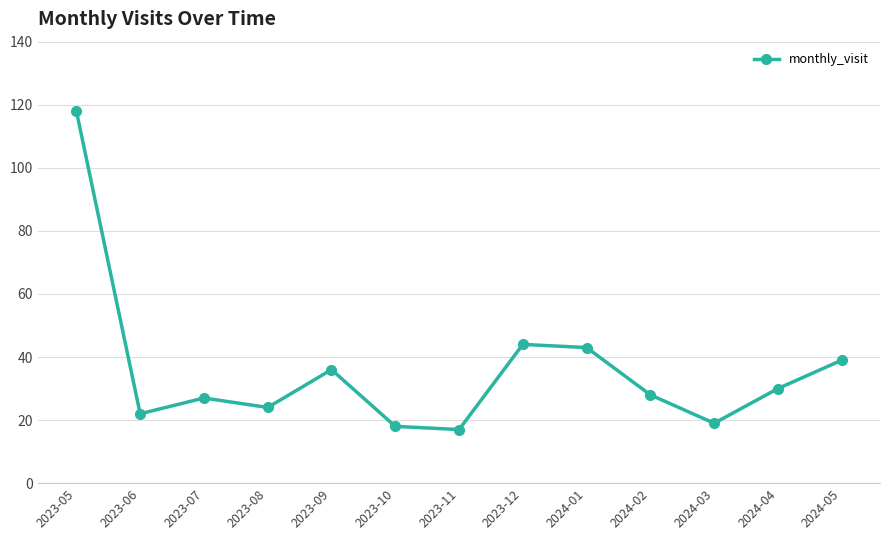

What is the value of the 3rd point from the left?

27